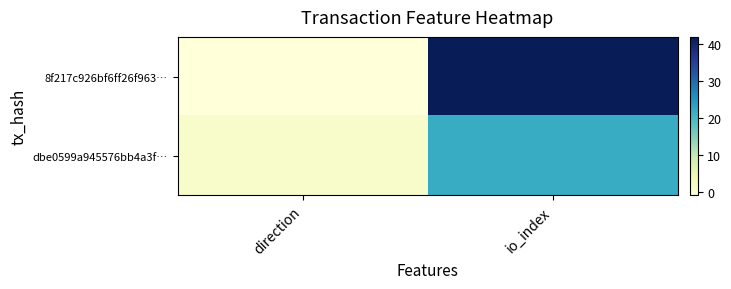

Which series has the largest total across all categories?

8f217c926bf6ff26f963…